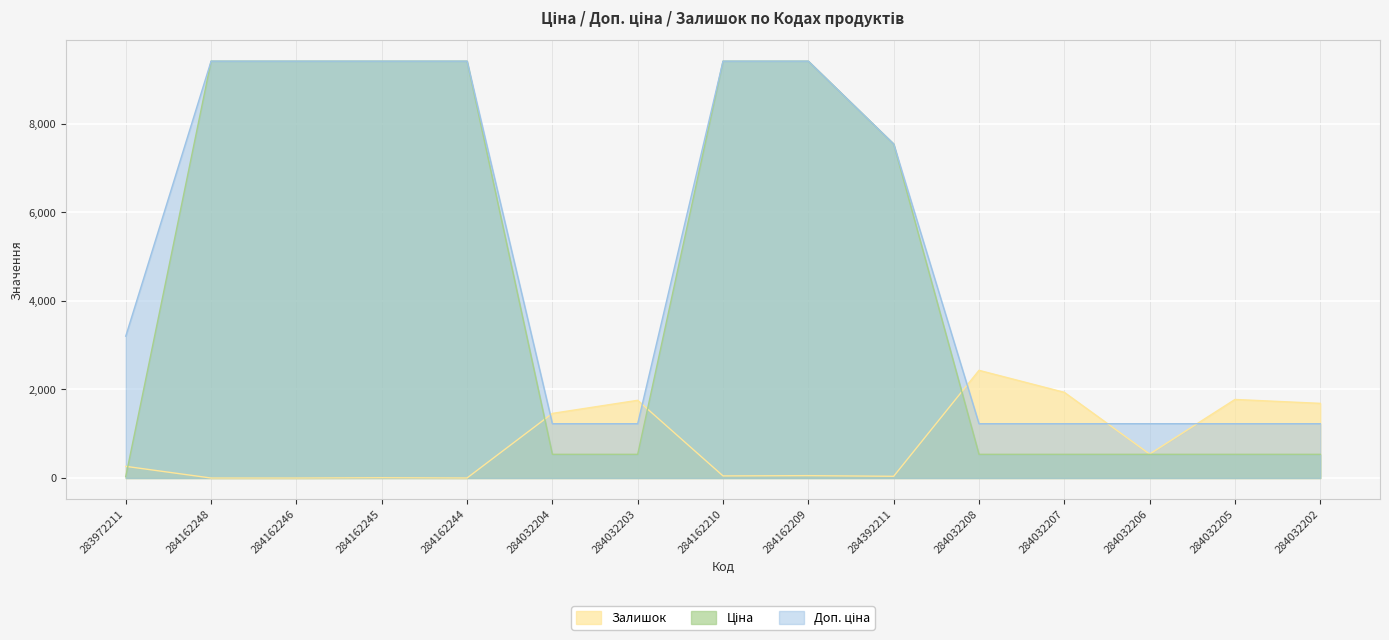

How many lines are shown in the chart?

3